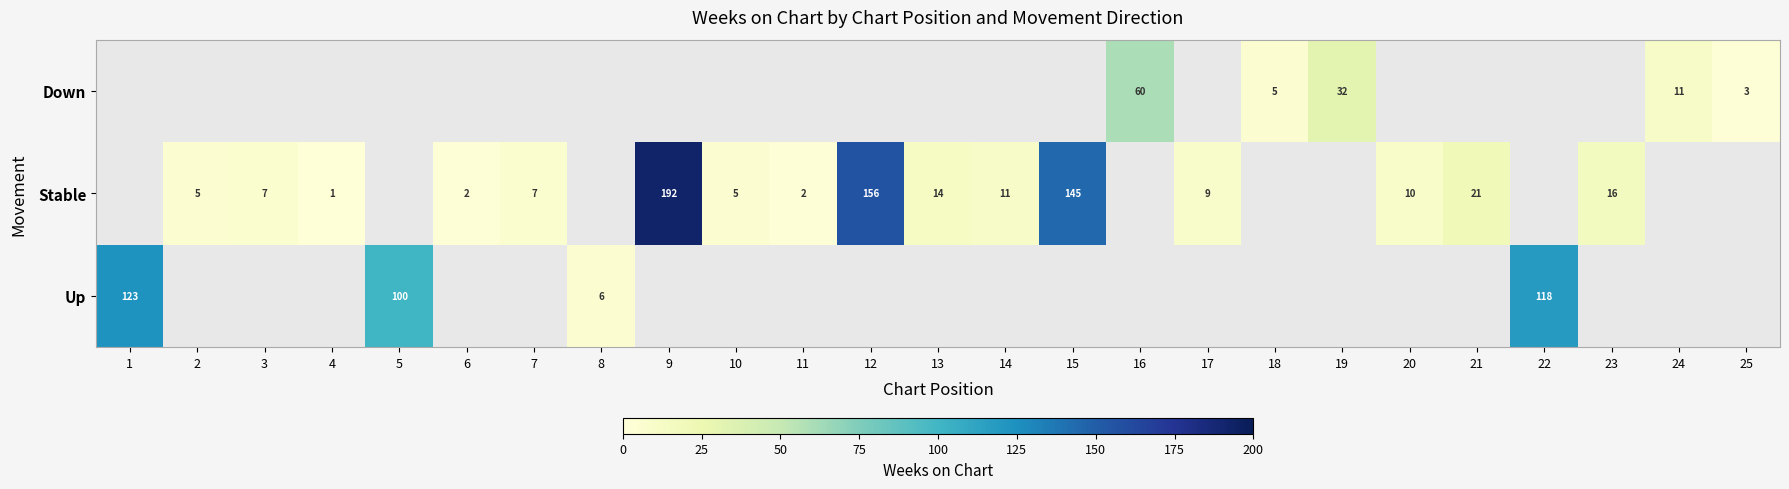

The value of Up at 8 is 6. True or false?

True